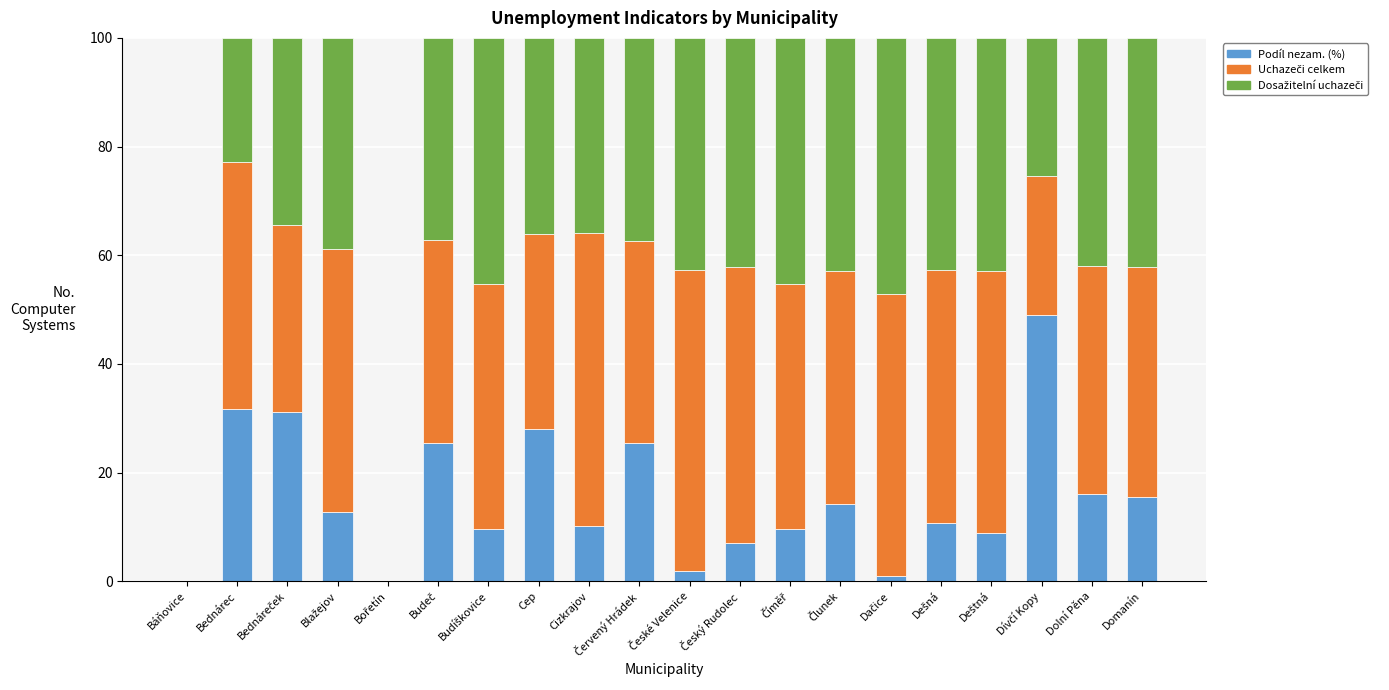

How many data points in Podíl nezam. (%) are above 12?

10